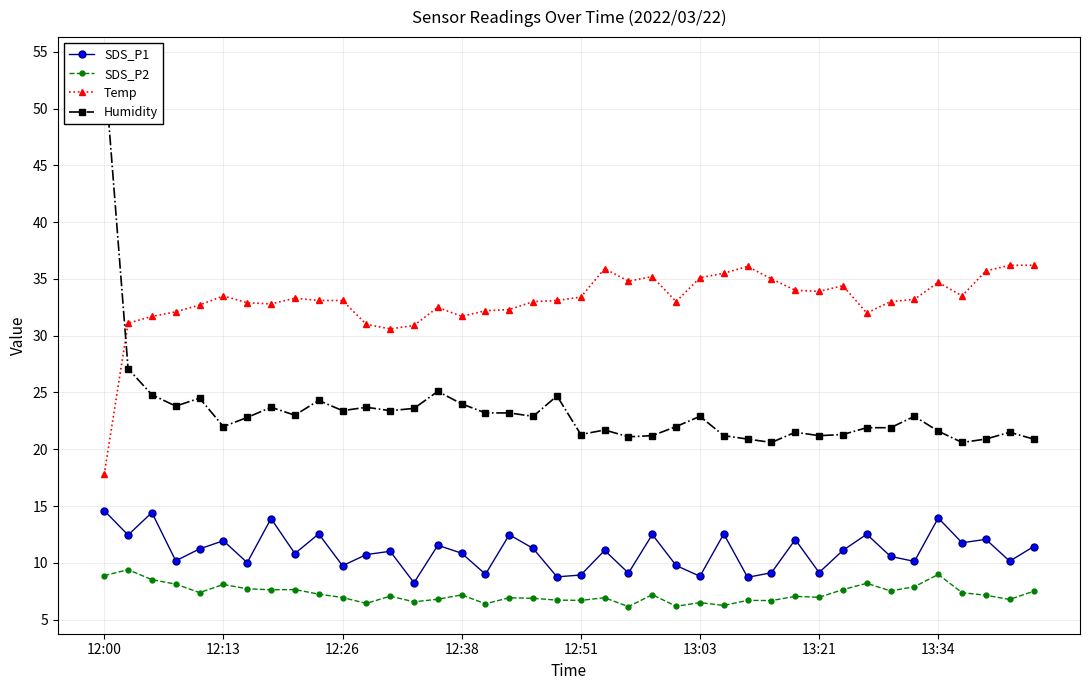

Does the chart display data point markers on the line(s)?

Yes